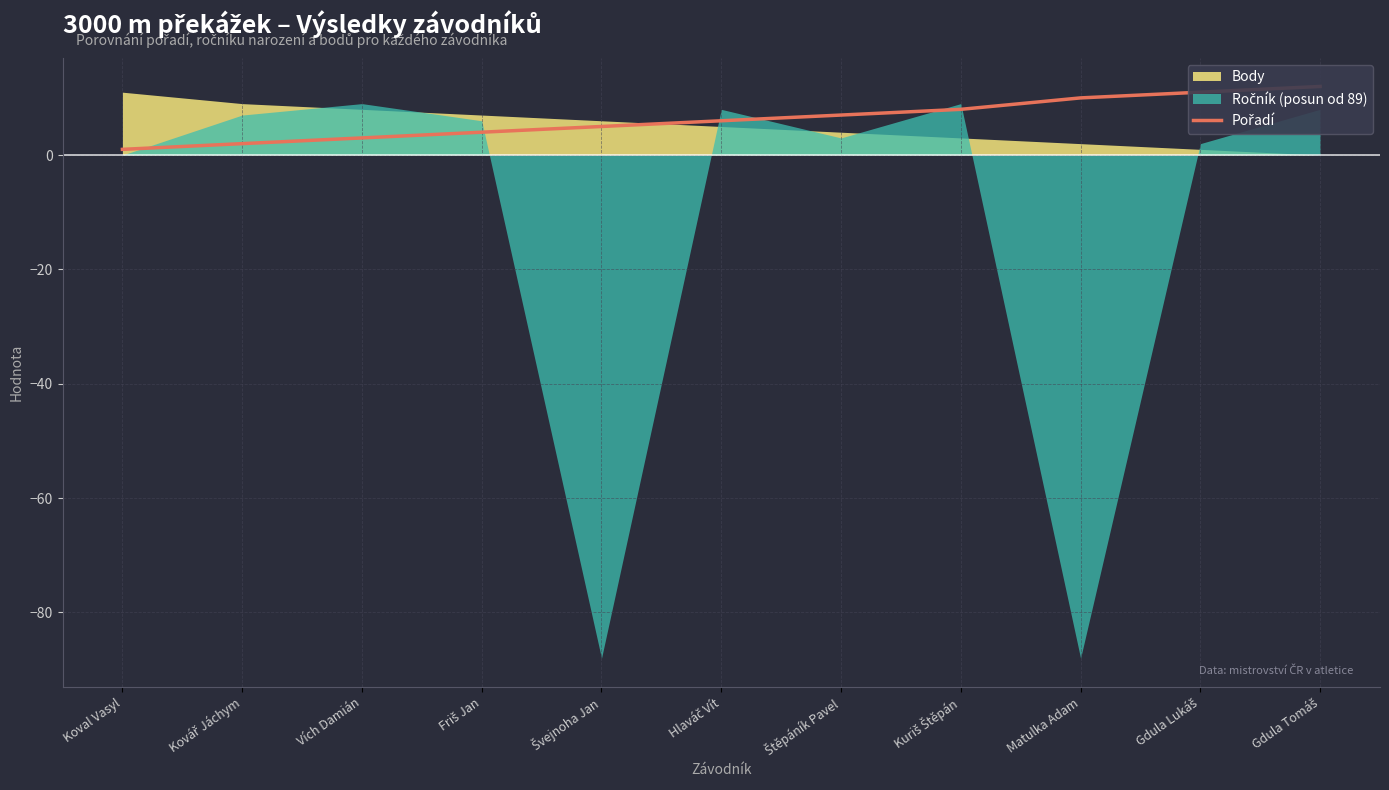

At which category does the chart reach its minimum across all series?

Koval Vasyl